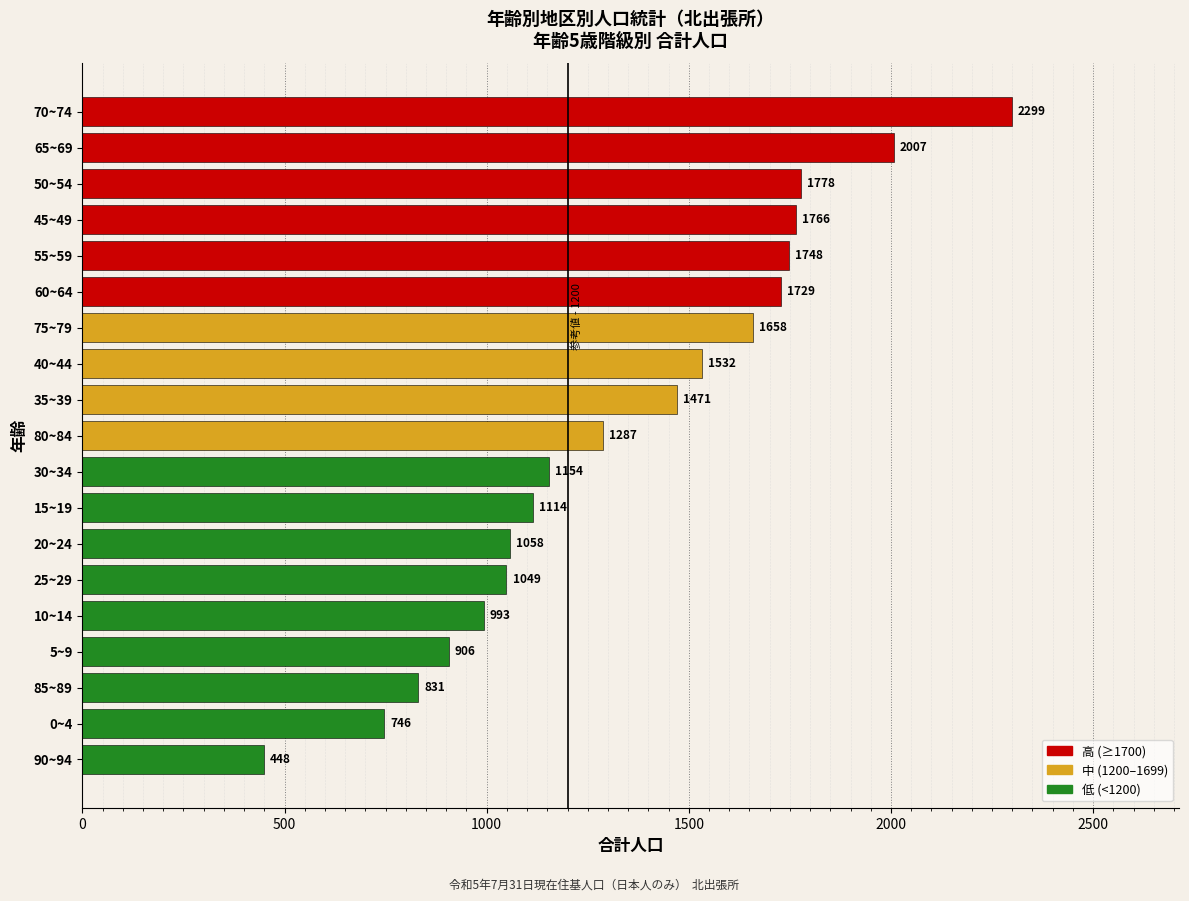

How many bars are there in total?

19